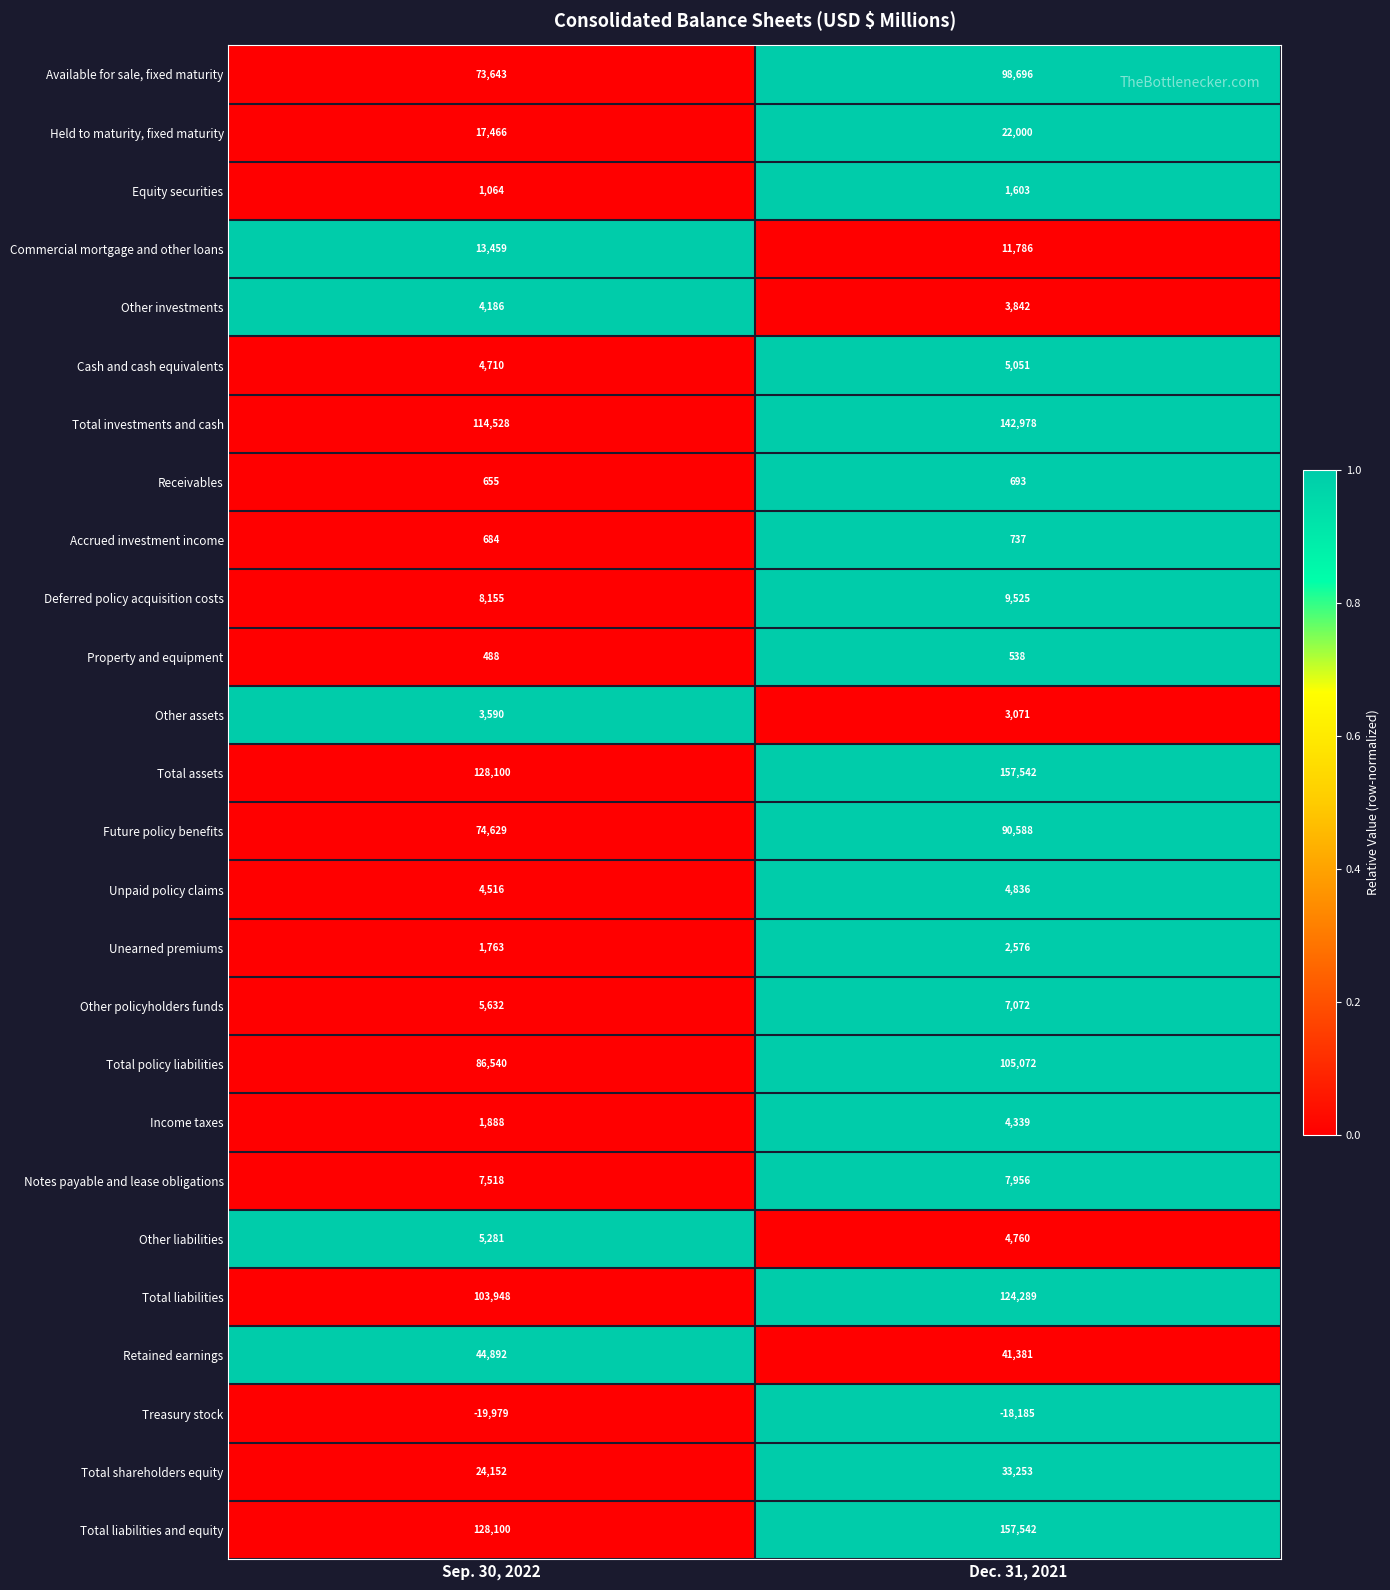

What is the difference between the maximum and minimum values in the Unearned premiums series?

813